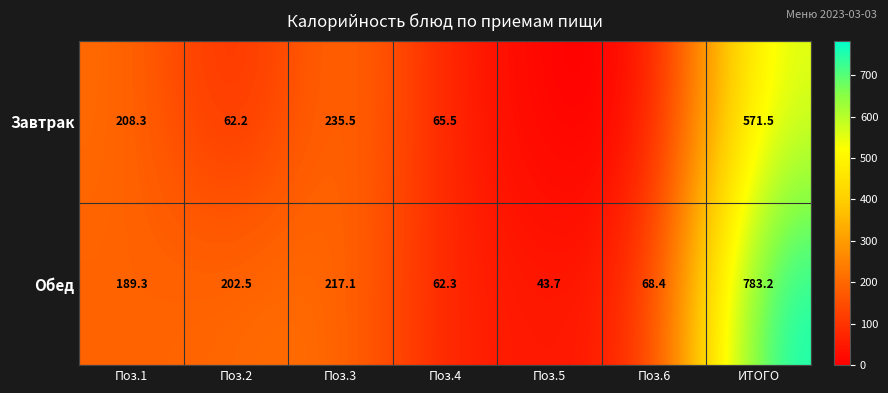

Between Поз.1 and Поз.4, which series saw the biggest shift?

Завтрак